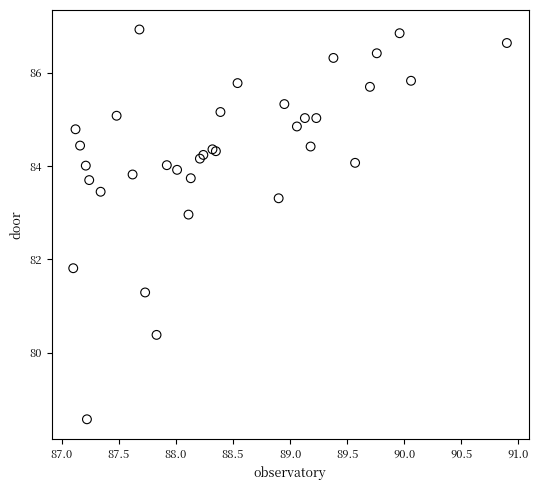

What Y value in the scatter plot is closest to 82?

81.8